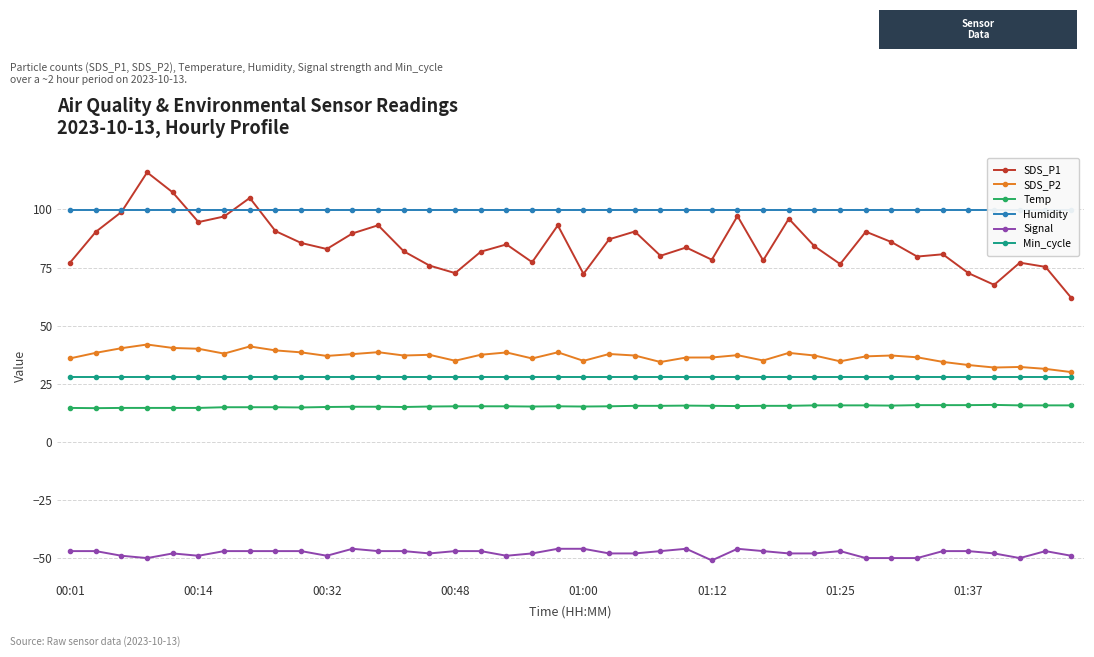

What is the value of the SDS_P1 point at the 40th from the left?

62.0